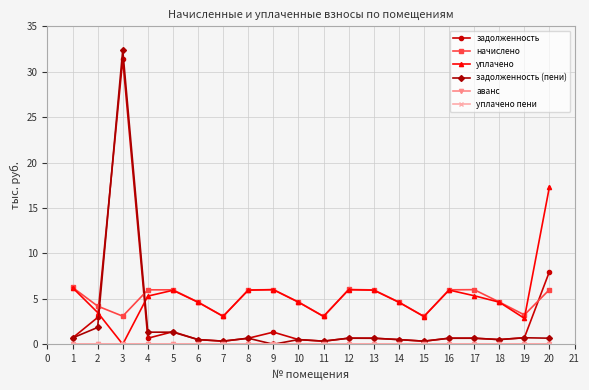

Reading right to left, transcribe all the data shown in this chart.

задолженность: 8.0	0.7	0.5	0.7	0.7	0.3	0.5	0.7	0.7	0.3	0.5	1.3	0.7	0.3	0.5	1.4	0.7	31.4	2.9	0.7
начислено: 6.0	3.2	4.7	6.0	6.0	3.1	4.6	6.0	6.0	3.1	4.7	6.0	6.0	3.1	4.6	6.0	6.0	3.1	4.2	6.3
уплачено: 17.3	2.9	4.6	5.3	6.0	3.1	4.6	6.0	6.0	3.1	4.6	6.0	6.0	3.1	4.6	5.9	5.3	0.0	3.5	6.2
задолженность (пени): 0.7	0.7	0.5	0.7	0.7	0.3	0.5	0.7	0.7	0.3	0.5	0.0	0.7	0.3	0.5	1.3	1.3	32.4	1.9	0.7
аванс: 0.0	0.0	0.0	0.0	0.0	0.0	0.0	0.0	0.0	0.0	0.0	0.0	0.0	0.0	0.0	0.0	0.0	0.0	0.0	0.0
уплачено пени: 0.0	0.0	0.0	0.0	0.0	0.0	0.0	0.0	0.0	0.0	0.0	0.0	0.0	0.0	0.0	0.0	0.0	0.0	0.0	0.0